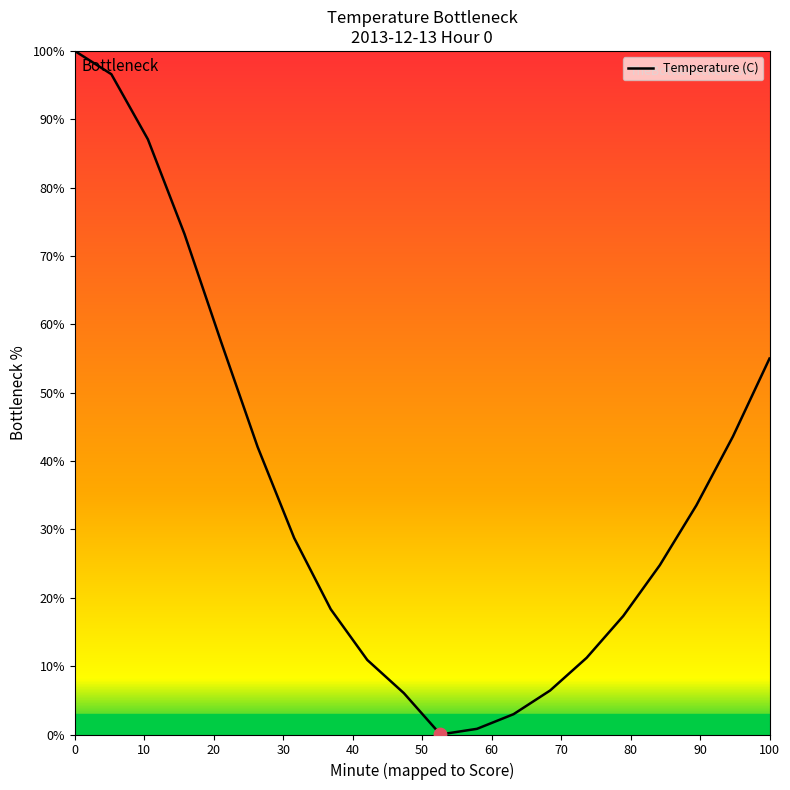

What is the maximum value shown in the chart?

100.0